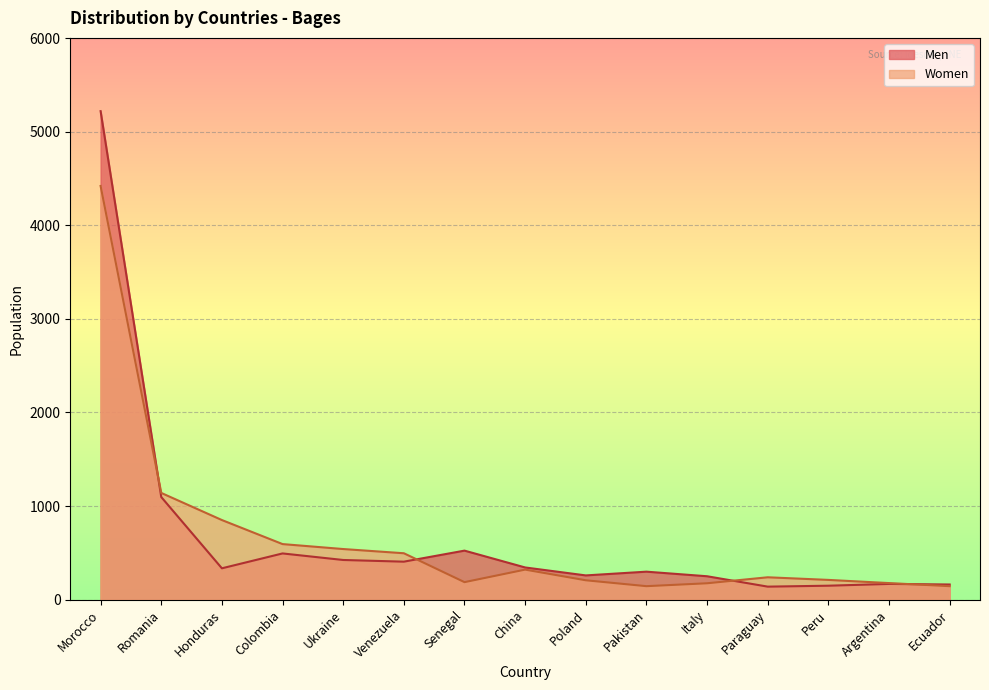

Reading left to right, what are all the values shown in this chart?

Men: Morocco=5222	Romania=1096	Honduras=334	Colombia=493	Ukraine=423	Venezuela=405	Senegal=523	China=343	Poland=258	Pakistan=298	Italy=249	Paraguay=138	Peru=148	Argentina=167	Ecuador=161
Women: Morocco=4422	Romania=1140	Honduras=850	Colombia=593	Ukraine=540	Venezuela=495	Senegal=186	China=320	Poland=206	Pakistan=143	Italy=174	Paraguay=238	Peru=210	Argentina=176	Ecuador=143